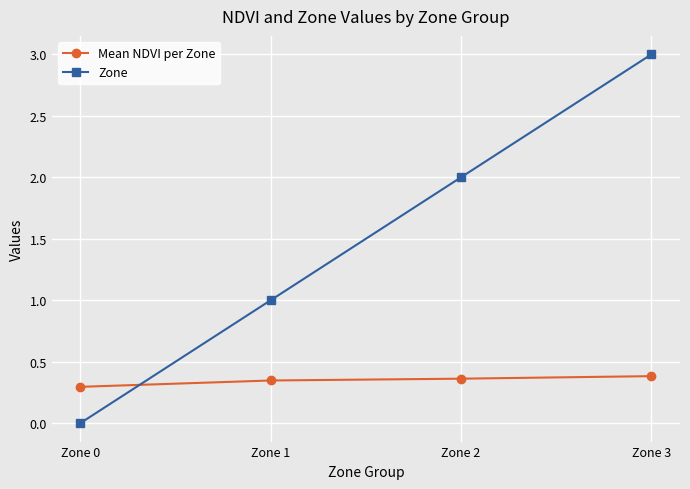

What is the value of the Zone point at the 3rd from the left?

2.0